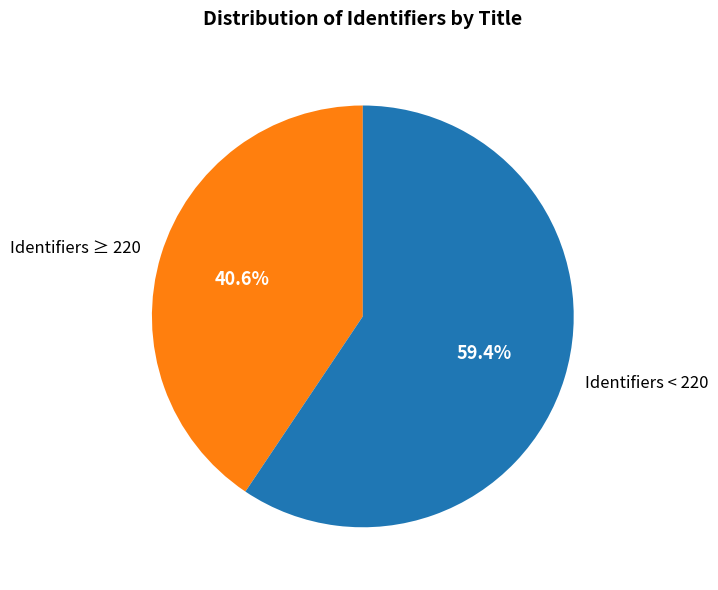

Which slice is the largest?

Identifiers < 220